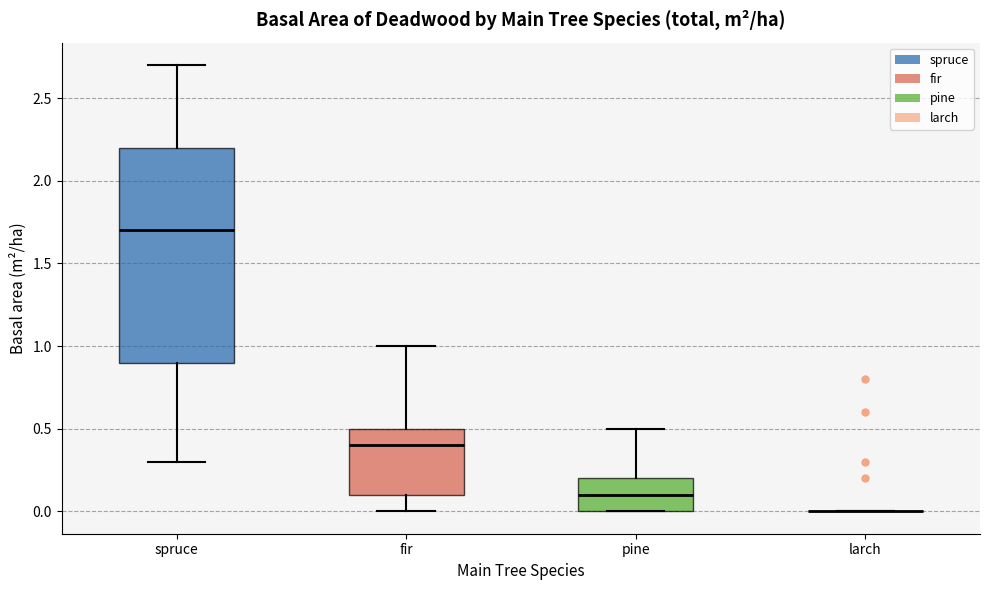

Reading left to right, read every box against the y-axis: the position of its median line, the range the box covers, and the ends of its whiskers. The values are not printed on the chart, so give them approximately, as read against the axis.

spruce: median 1.7, box 0.9 to 2.2, whiskers 0.3 to 2.7
fir: median 0.4, box 0.1 to 0.5, whiskers 0.0 to 1.0
pine: median 0.1, box 0.0 to 0.2, whiskers 0.0 to 0.5
larch: box collapsed to a line at 0.0, whiskers 0.0 to 0.0